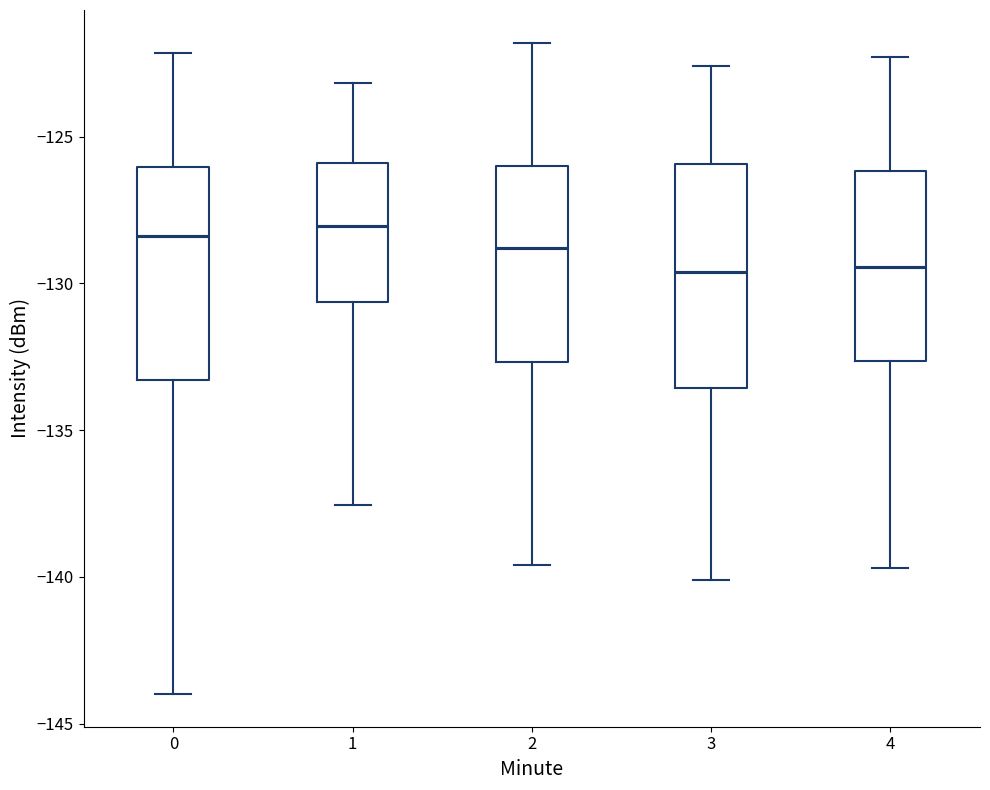

Where is the lower edge of the box at x = 1 on the y-axis? The values are not printed on the chart, so give them approximately, as read against the axis.

-130.5